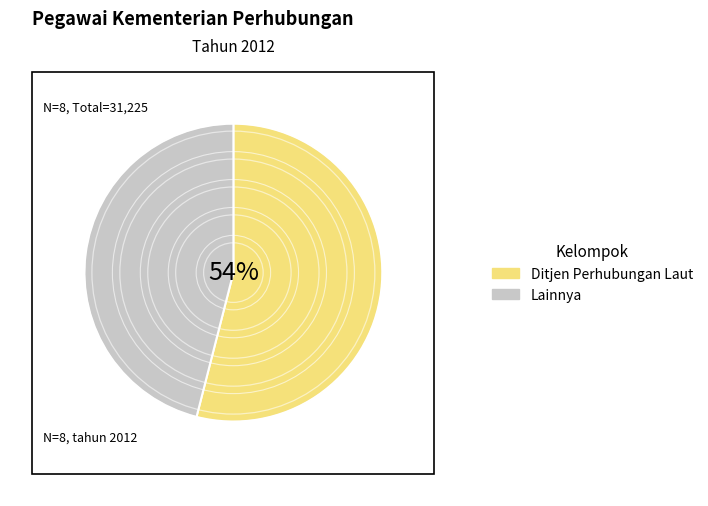

Which category has the biggest portion of the pie?

Ditjen Perhubungan Laut